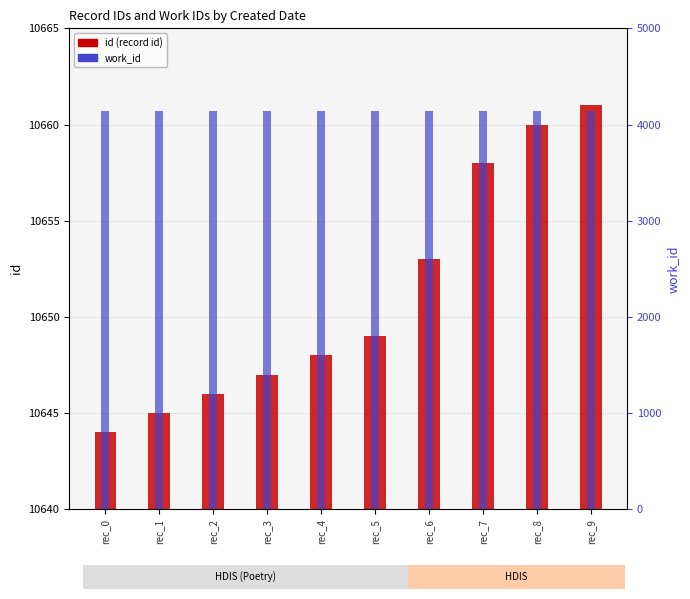

How many bars are there in each group?

2